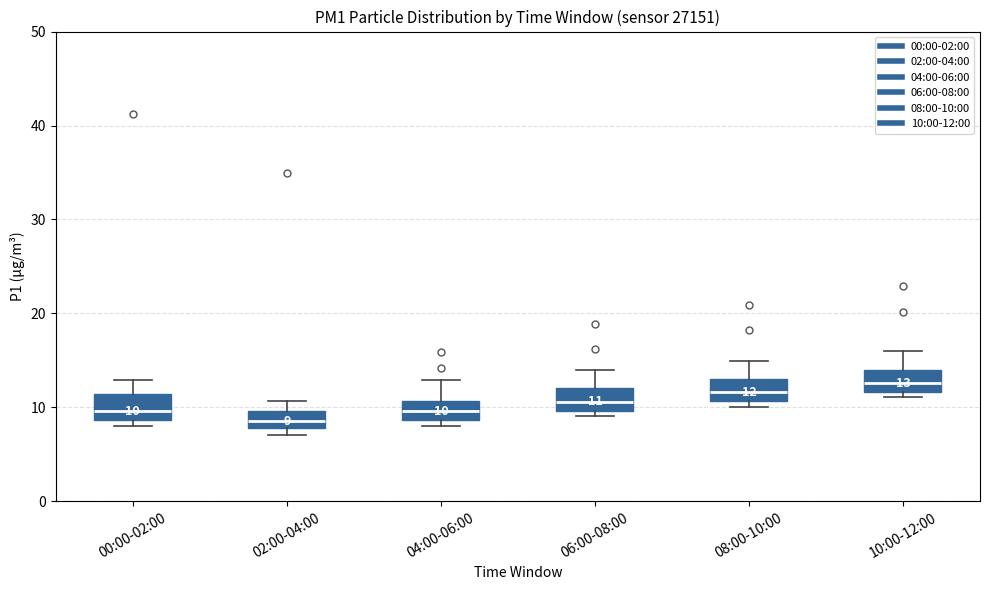

Which box's median line is the highest?

10:00-12:00